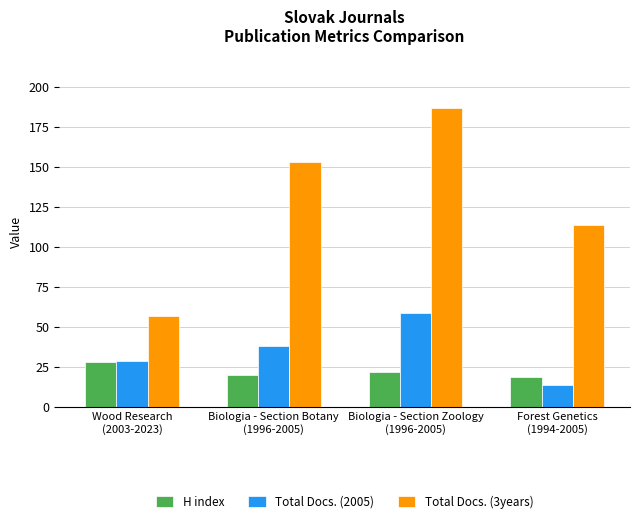

How many bars are there in each group?

3